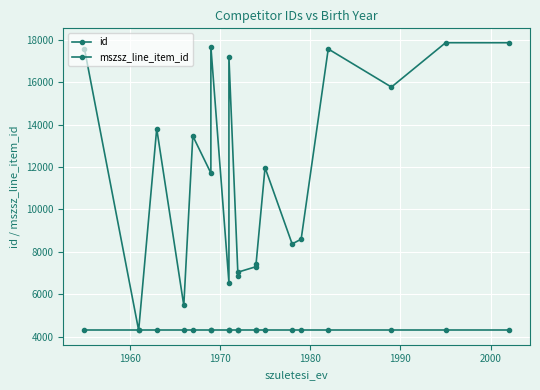

At how many categories does at least one series exceed 12566?

9